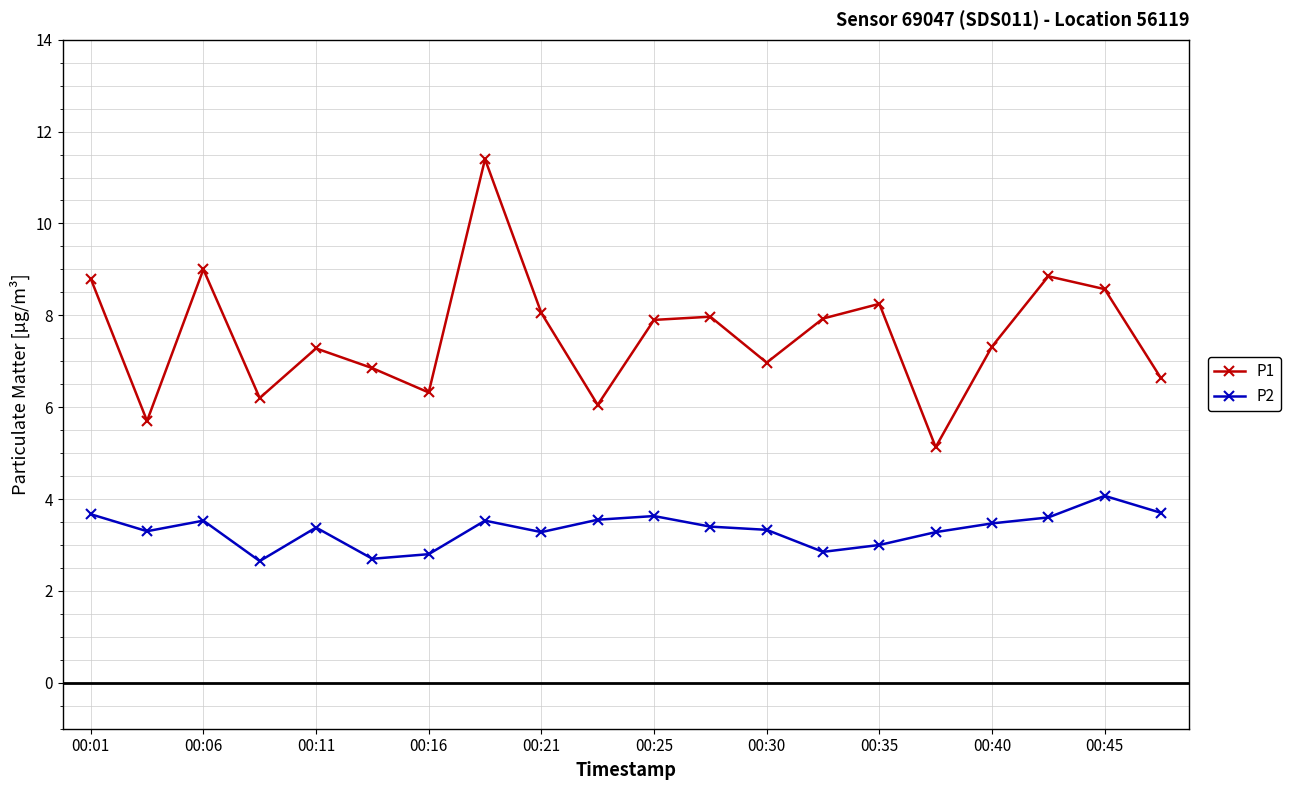

True or false: P2 and P1 cross at least once.

False